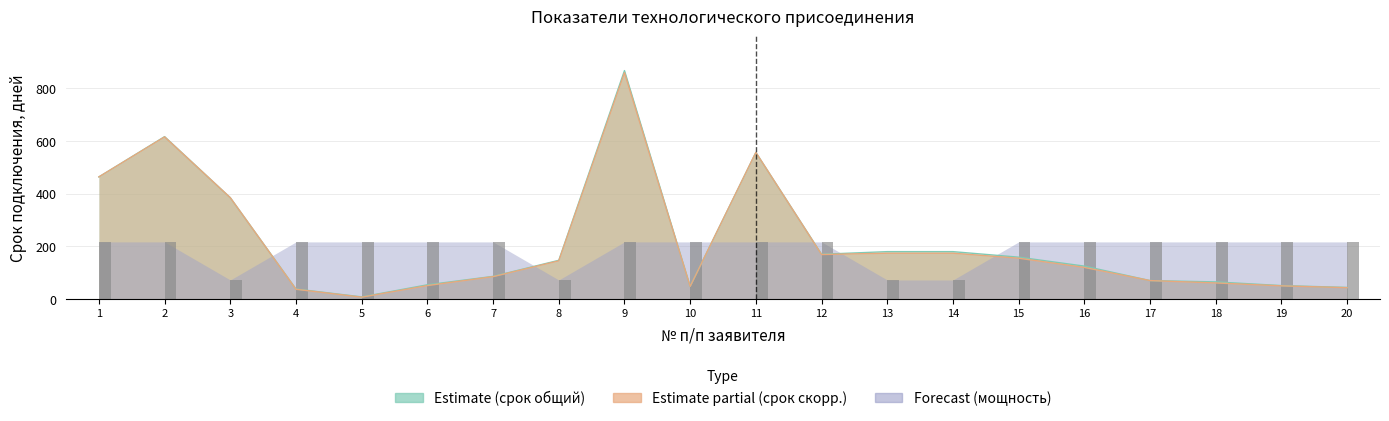

How many categories are shown in the chart?

20